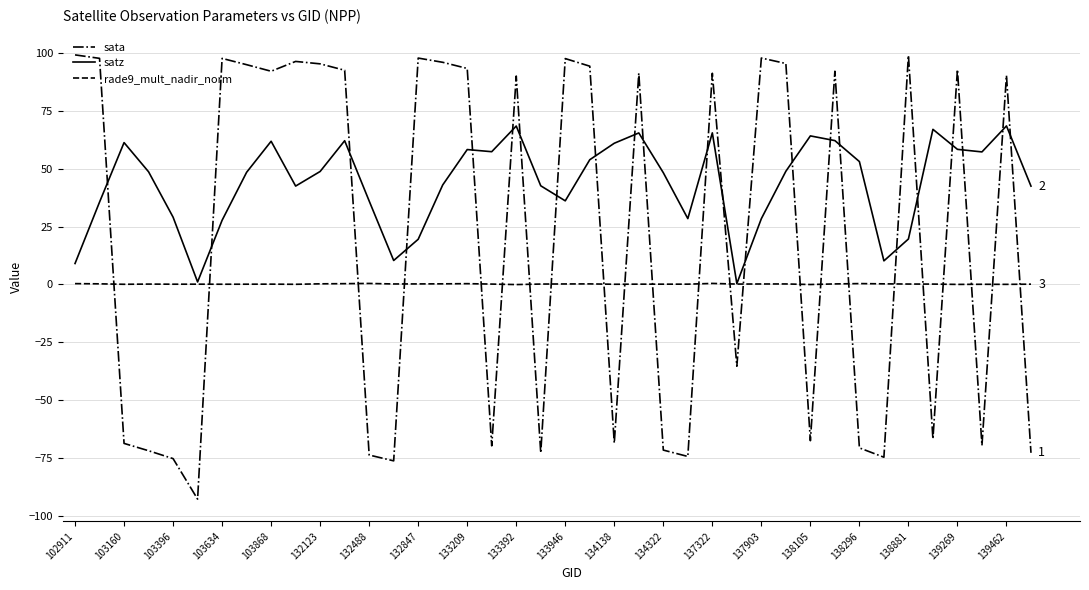

Rank the series by their average value, from lowest to highest.

rade9_mult_nadir_norm, sata, satz